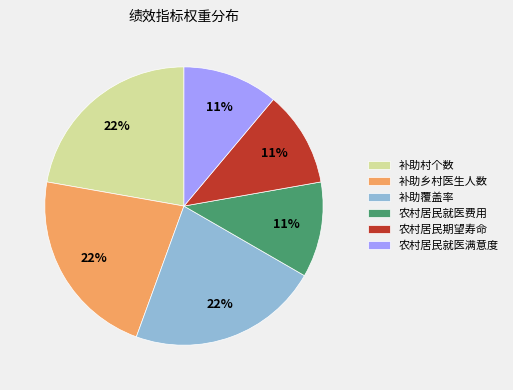

To the nearest percent, what is the average slice percentage?

17%